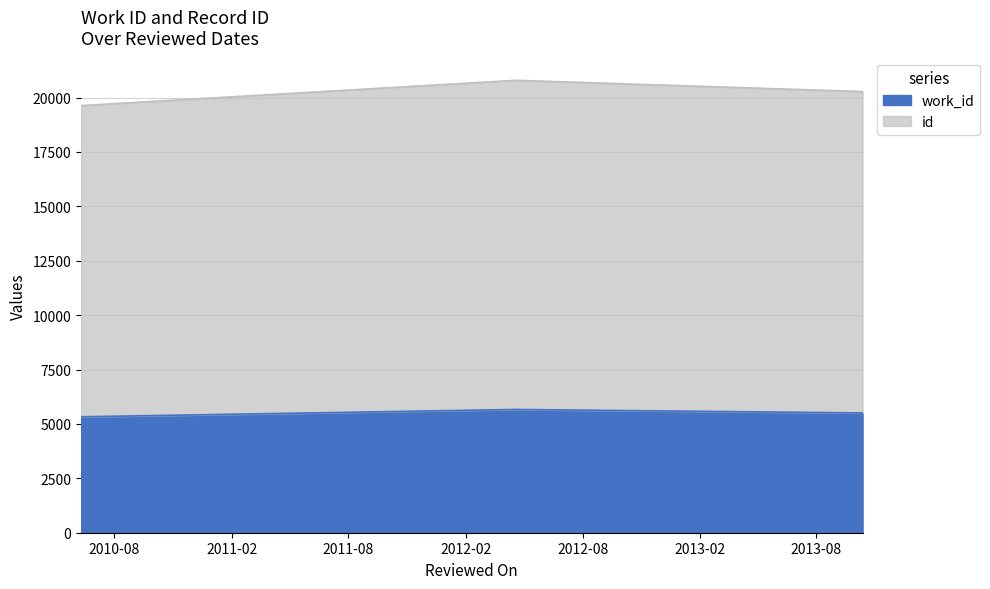

Reading left to right, what are all the values shown in this chart?

work_id: 2010-06-10=5328	2012-04-19=5664	2013-10-12=5505
id: 2010-06-10=19631	2012-04-19=20792	2013-10-12=20275